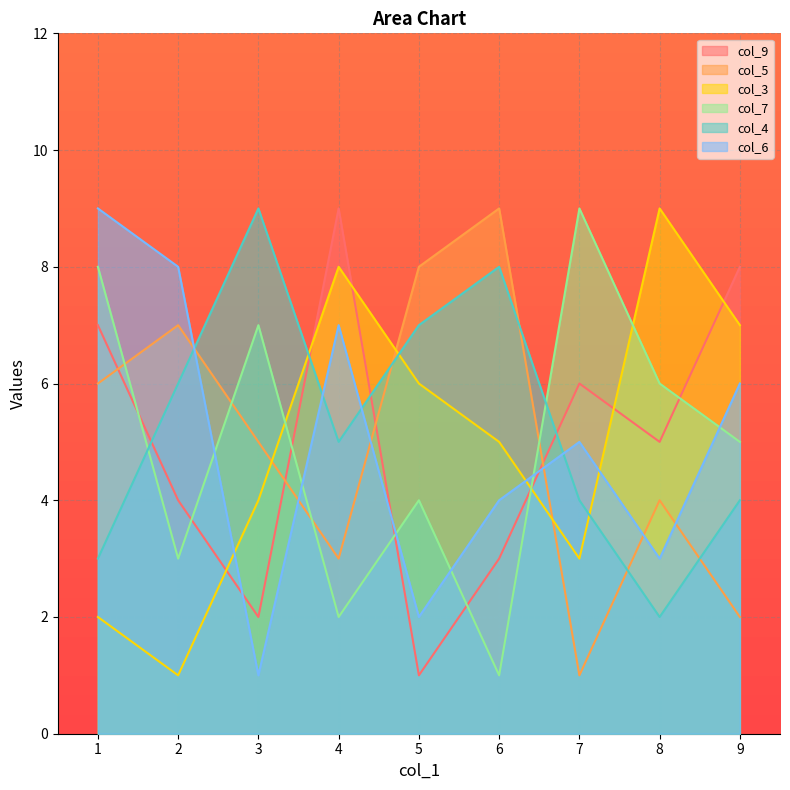

Rank the series at 8 from lowest to highest value.

col_4, col_6, col_5, col_9, col_7, col_3